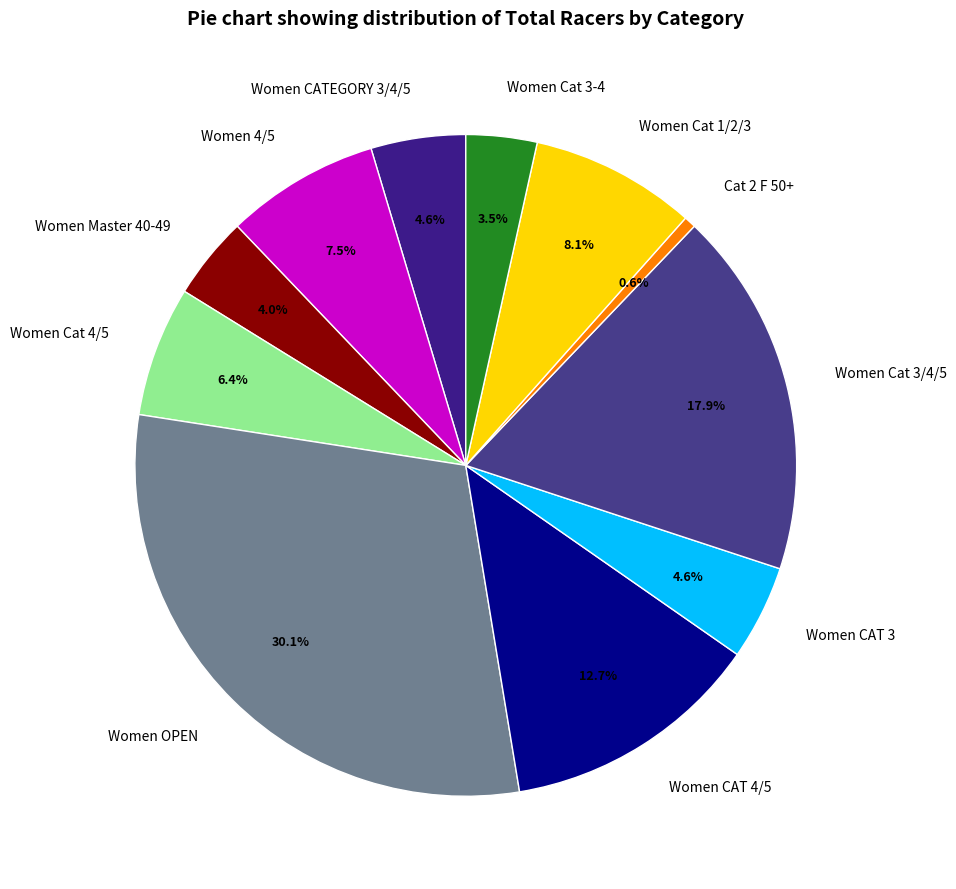

Between Women OPEN and Women Master 40-49, which is larger?

Women OPEN